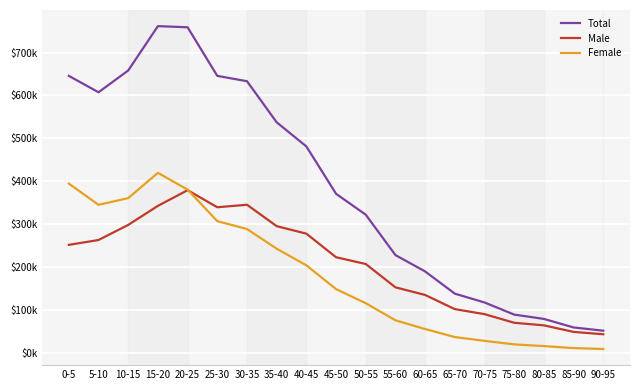

How many times do Female and Male cross each other?

1